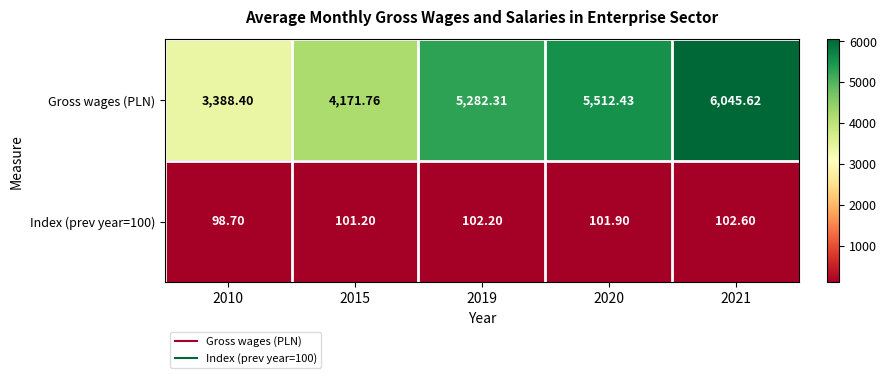

Between 2015 and 2020, which series saw the biggest shift?

Gross wages (PLN)